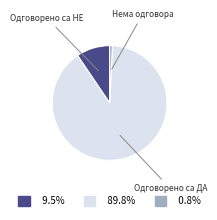

Is the sum of Одговорено са ДА and Нема одговора greater than half?

Yes